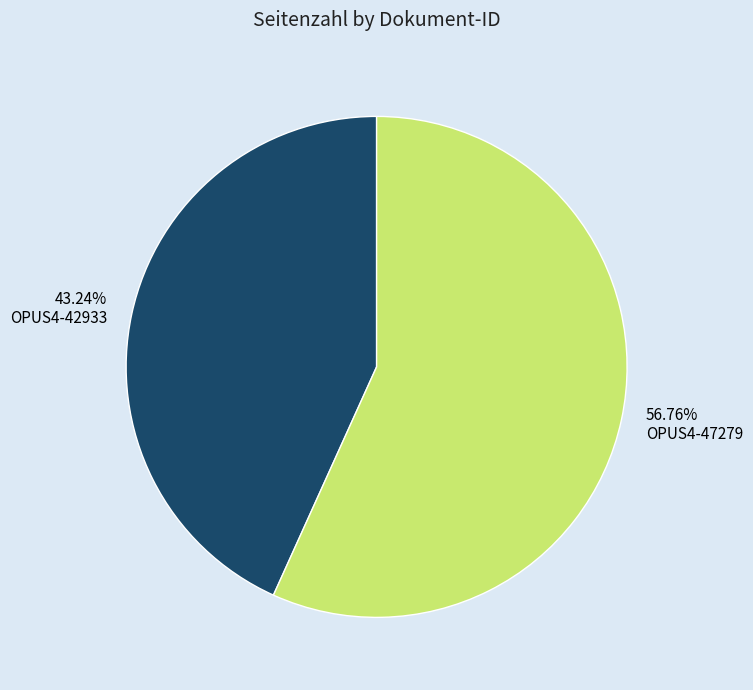

Is OPUS4-42933 the majority of the pie?

No